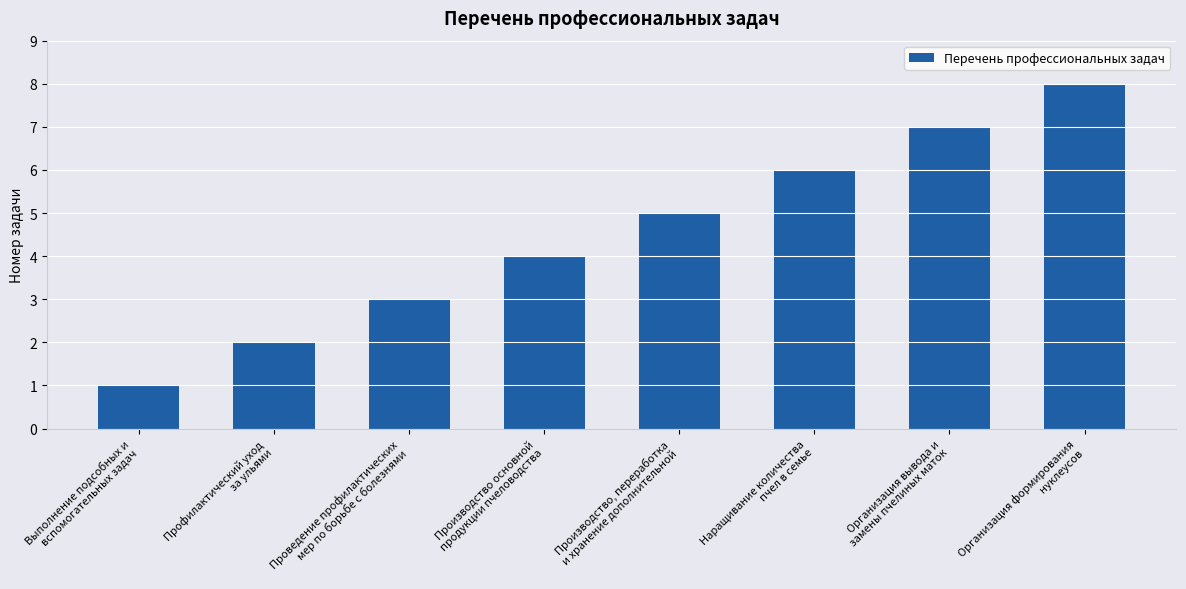

What is the difference between the maximum and second lowest values?

6